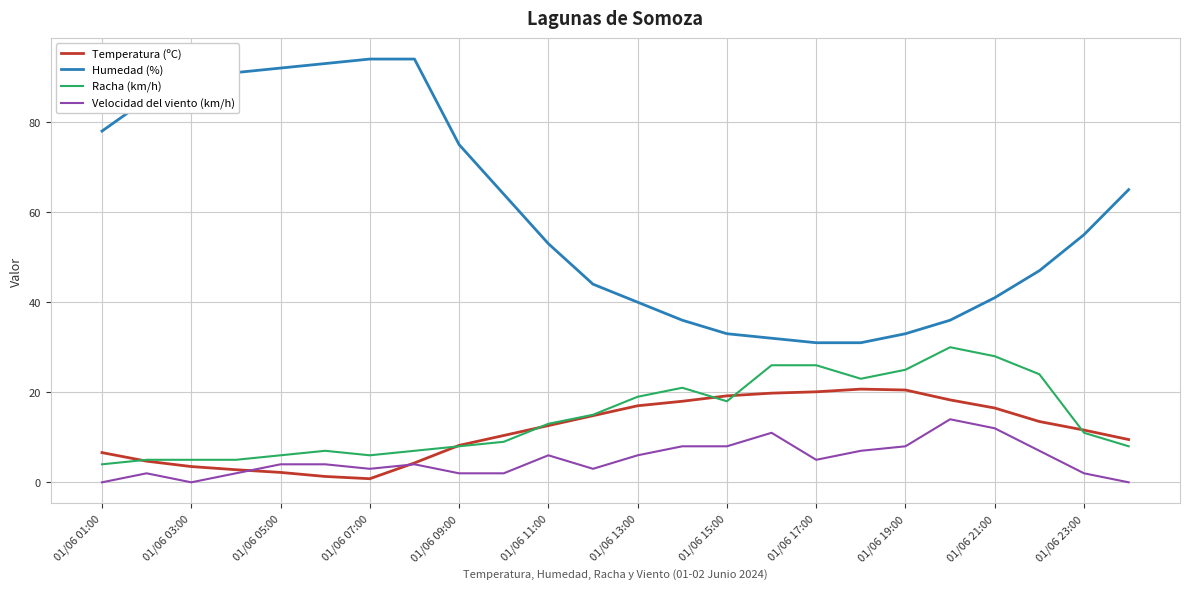

Rank the series by their maximum value, from highest to lowest.

Humedad (%), Racha (km/h), Temperatura (ºC), Velocidad del viento (km/h)